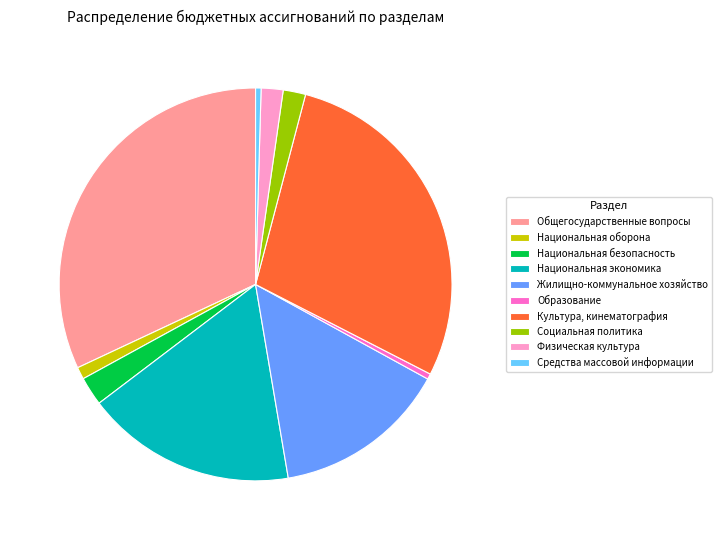

Is there any slice that represents more than half of the pie?

No